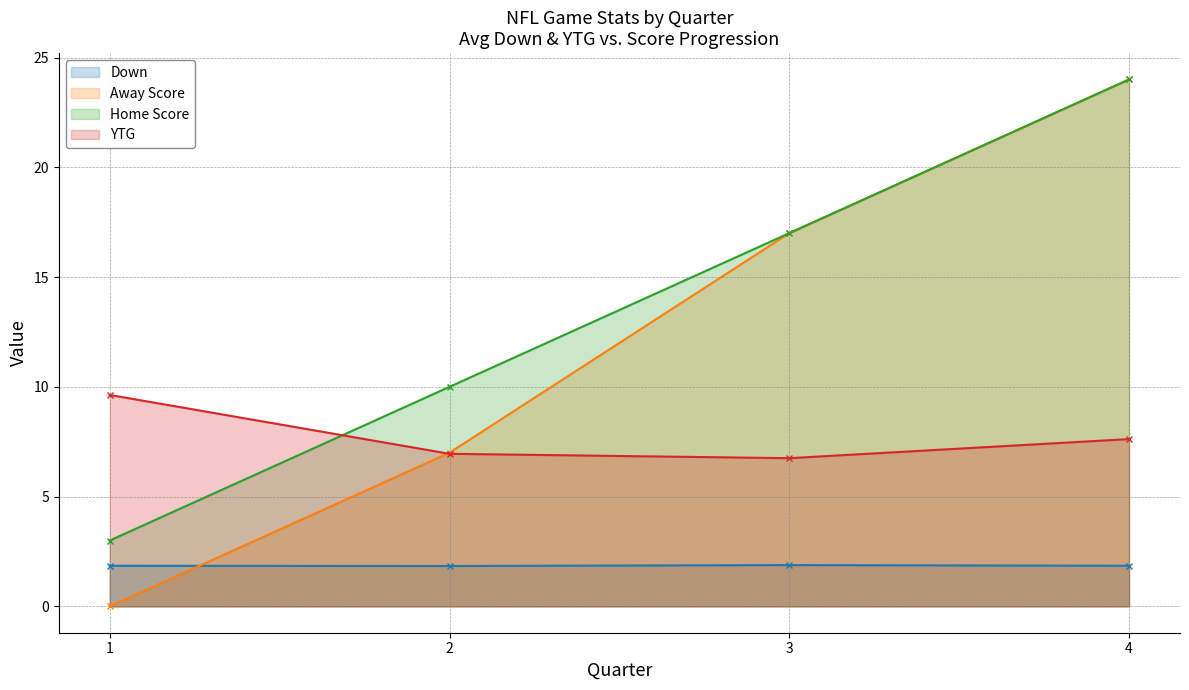

Which series has the largest range (max minus min)?

Away Score